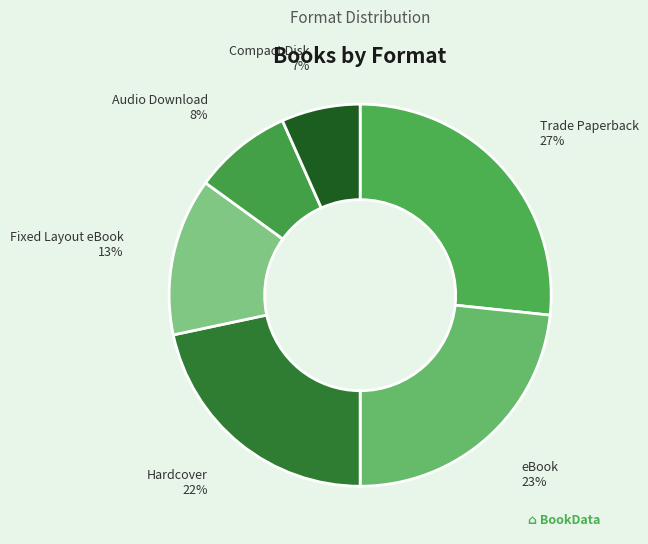

Combined, do Fixed Layout eBook and Audio Download account for over 50%?

No